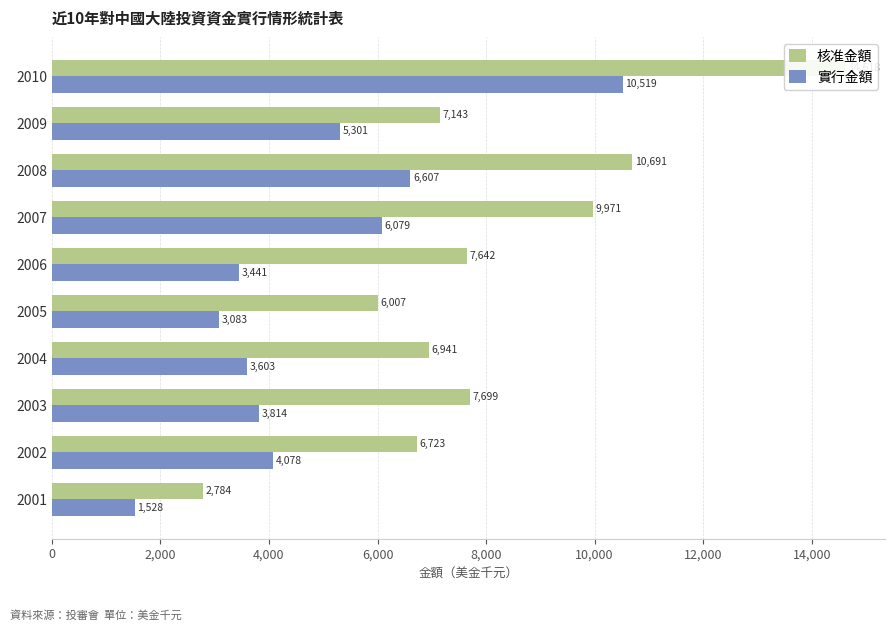

What is the average value of the 核准金額 series?

8021.8